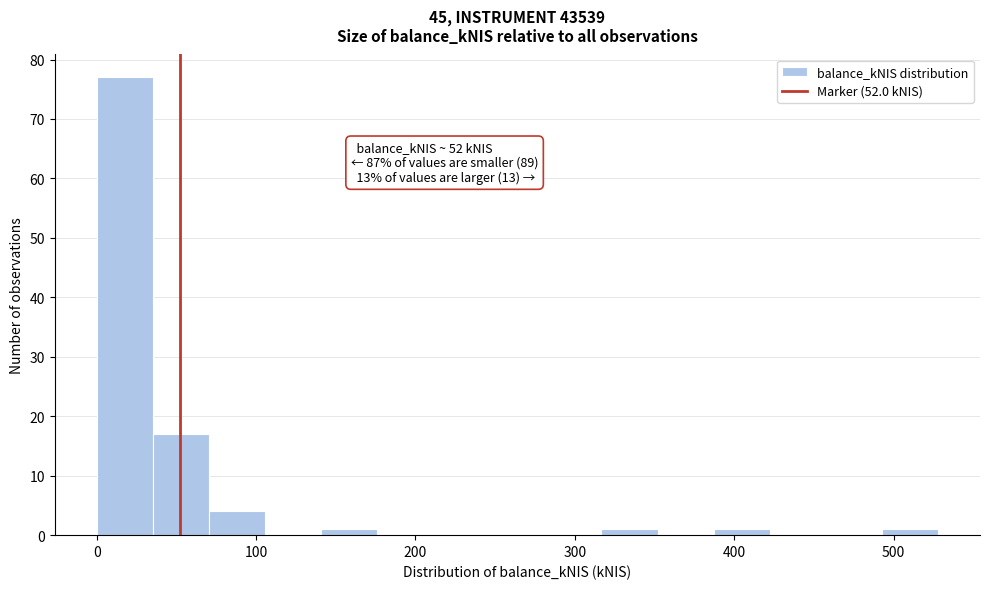

Read against the x-axis, roughly where is the centre of the tallest bar?

20